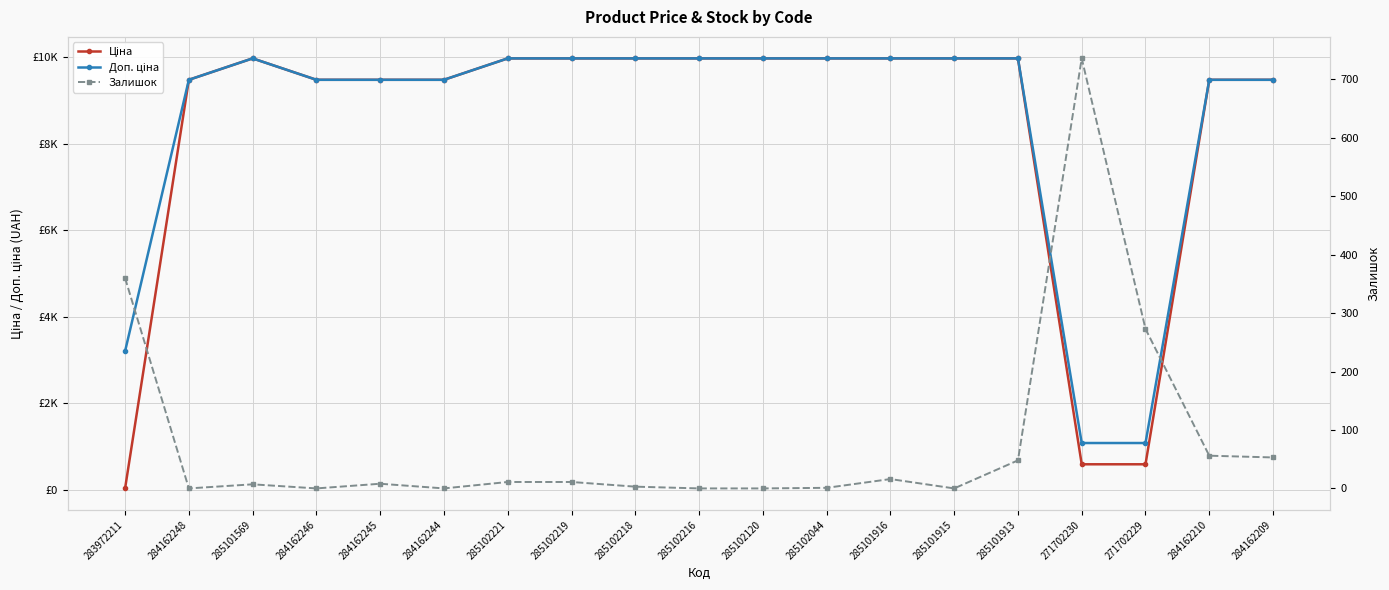

Which series has the largest total across all categories?

Доп. ціна